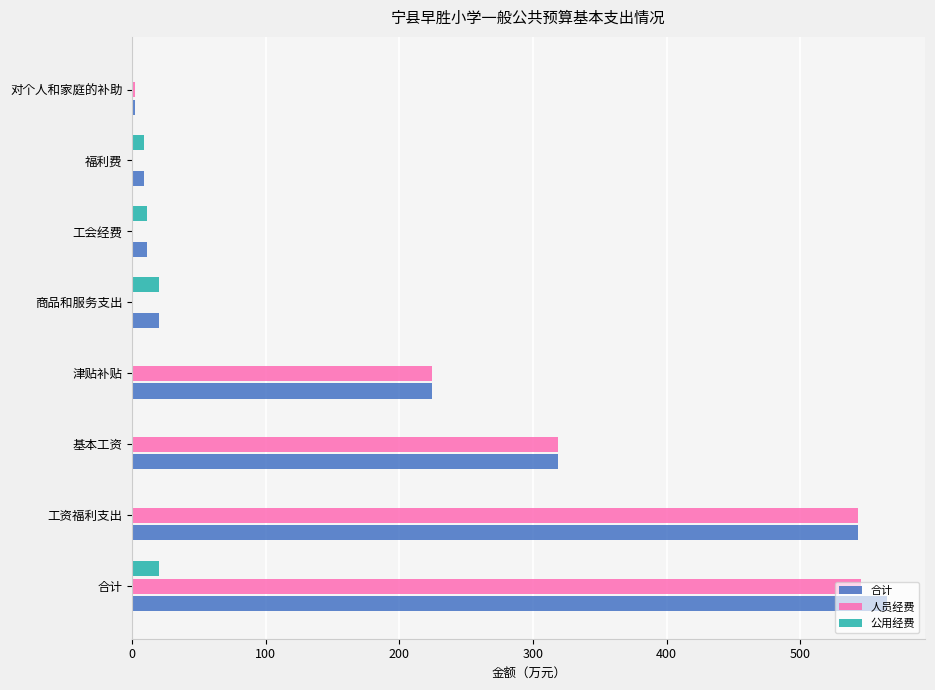

What are all the series names shown in the legend?

合计, 人员经费, 公用经费